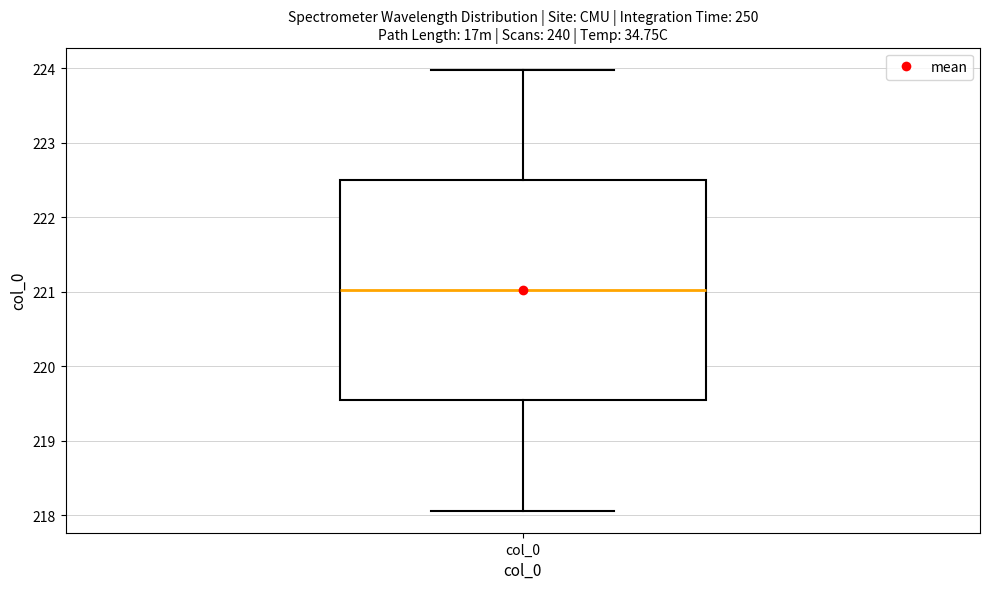

Read this box plot against the y-axis: the position of the median line, the range covered by the box, and the ends of both whiskers. The values are not printed on the chart, so give them approximately, as read against the axis.

median 221.0, box 219.5 to 222.5, whiskers 218.1 to 224.0